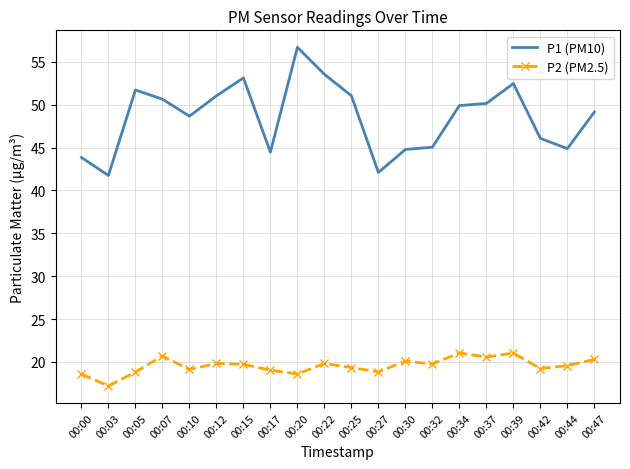

Between 00:15 and 00:17, which series saw the biggest shift?

P1 (PM10)